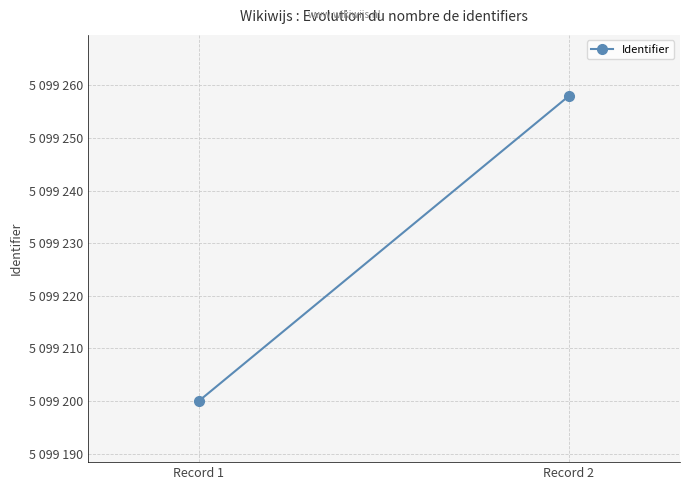

Which label corresponds to the largest value in the chart?

Record 2